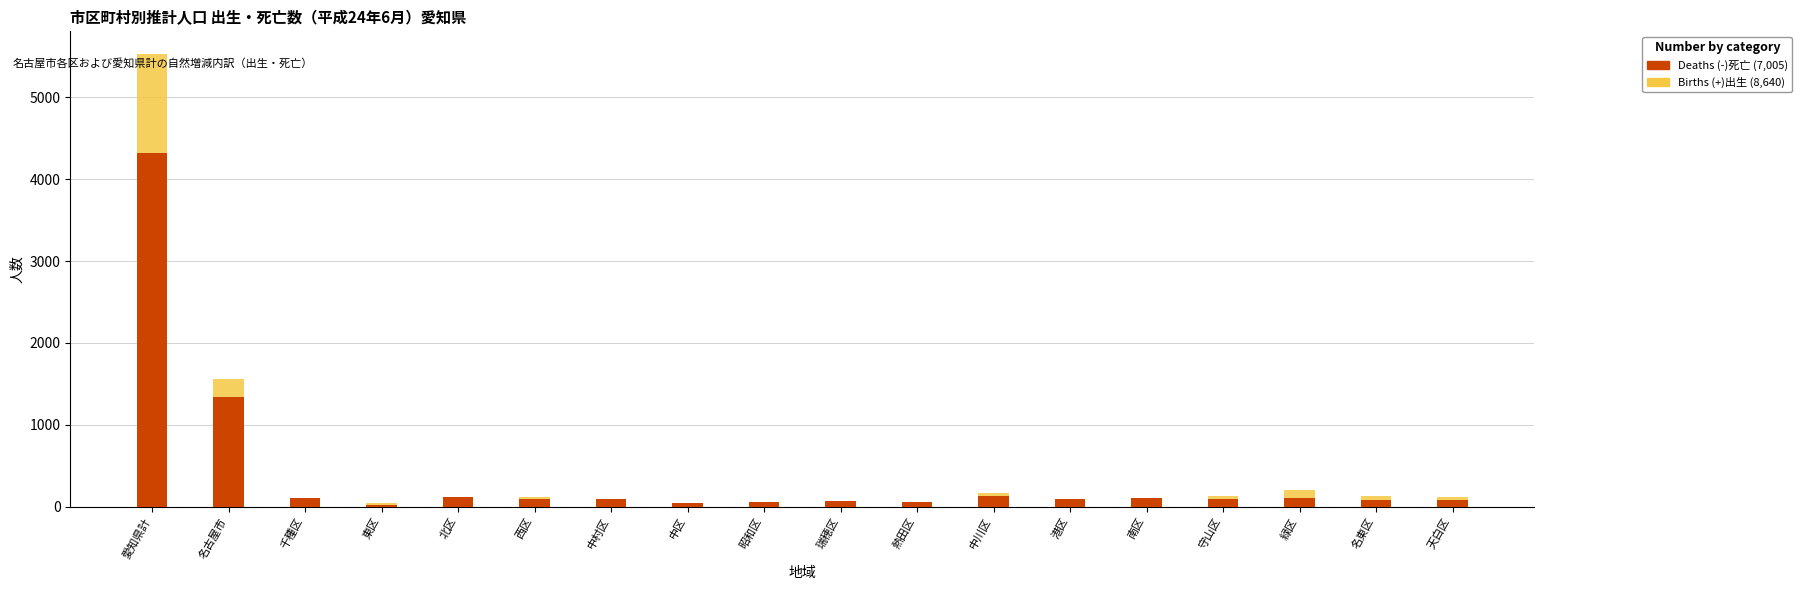

At which category is the sum across all series the highest?

愛知県計